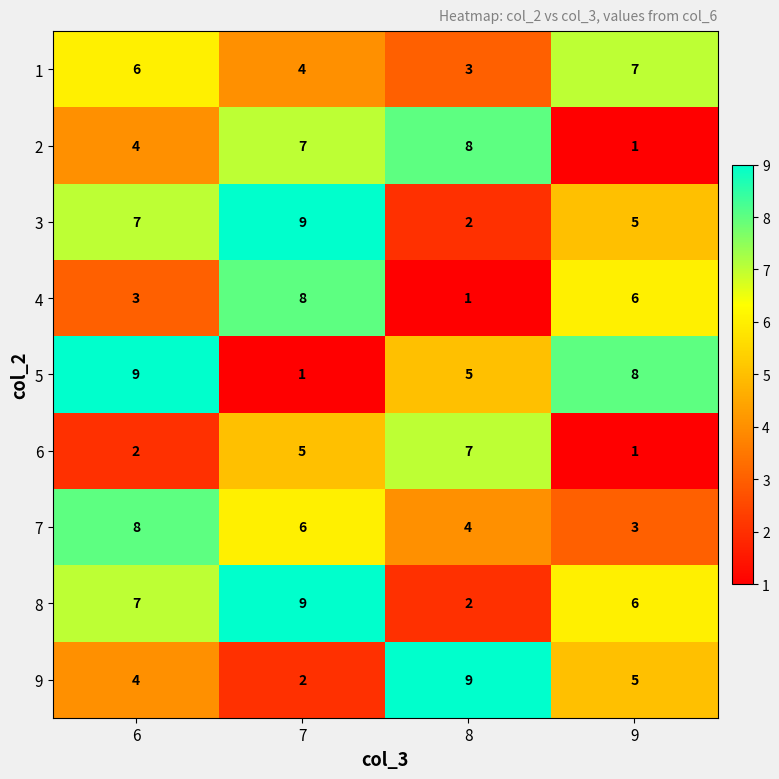

What is the difference between the highest and lowest values at 9?

7